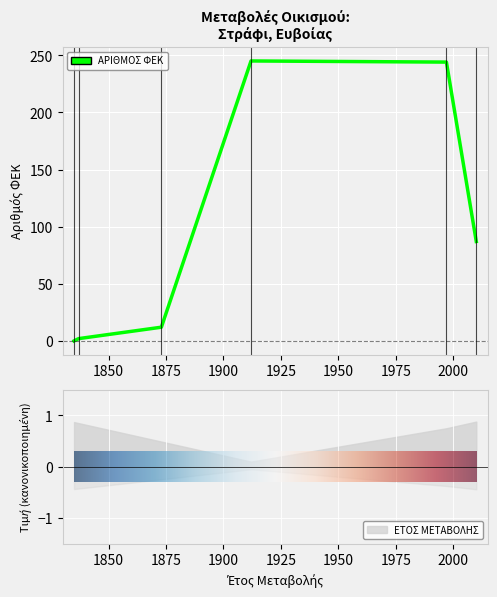

At which category does the chart reach its peak across all series?

16/08/1912